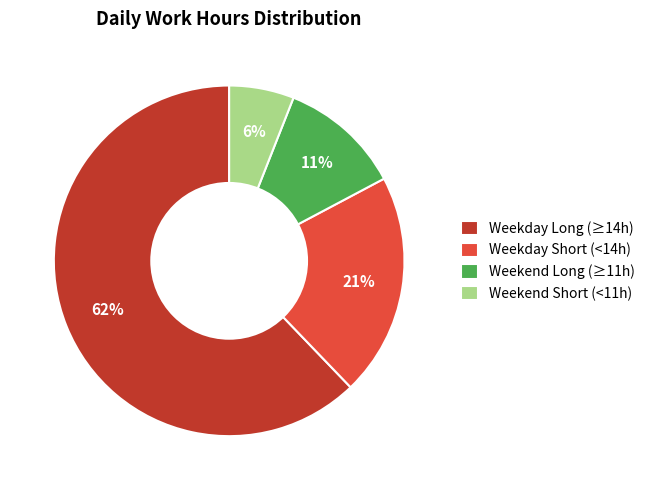

To the nearest percent, what portion does Weekday Short (<14h) represent?

21%